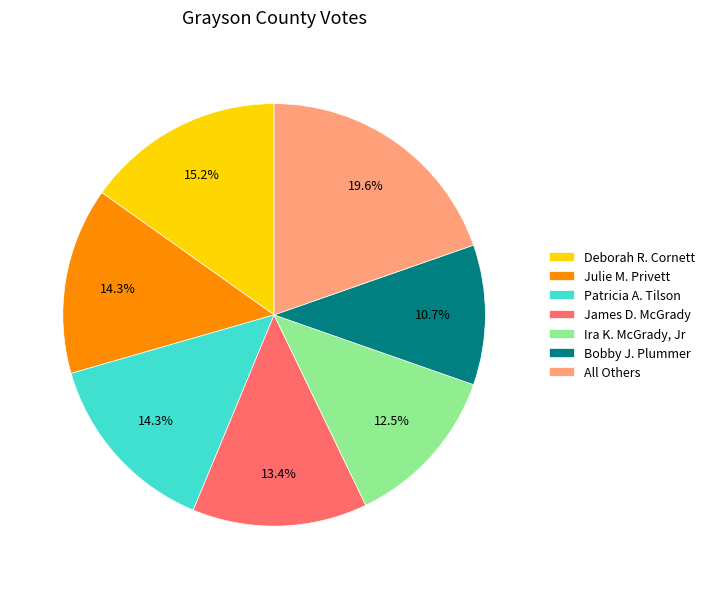

Is James D. McGrady the majority of the pie?

No